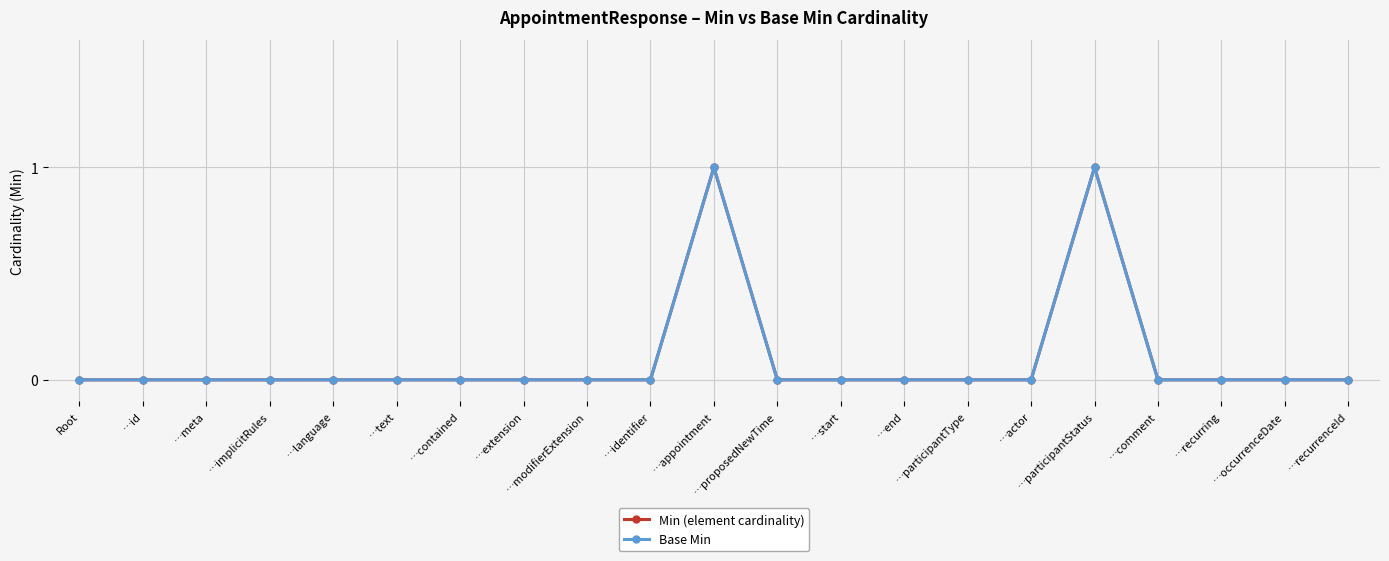

True or false: Min (element cardinality) and Base Min intersect in this chart.

False